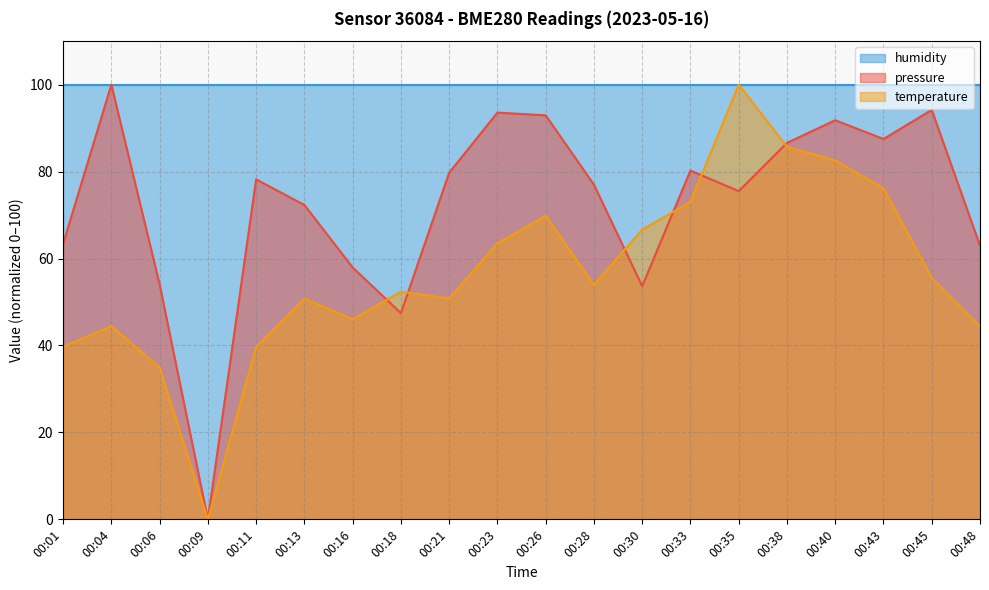

At which label is pressure closest to 50?

00:18